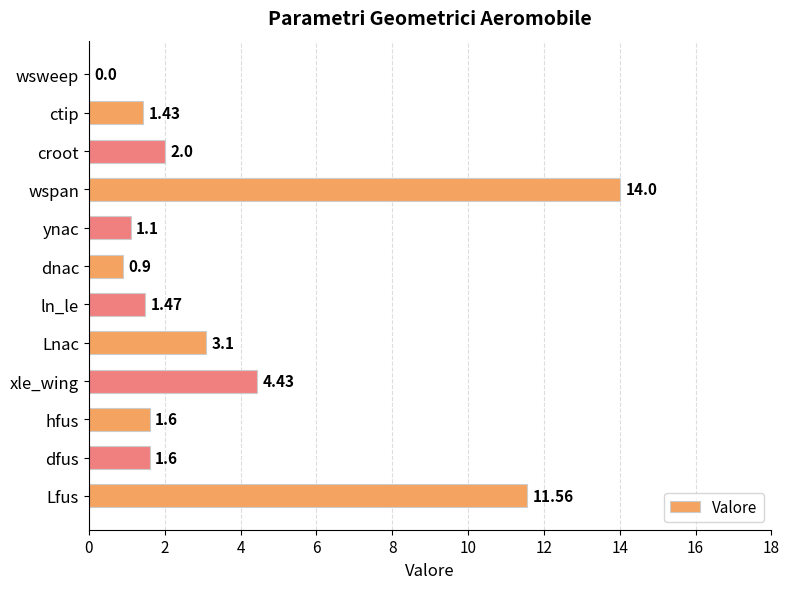

What is the change in value from ynac to wspan?

+12.9